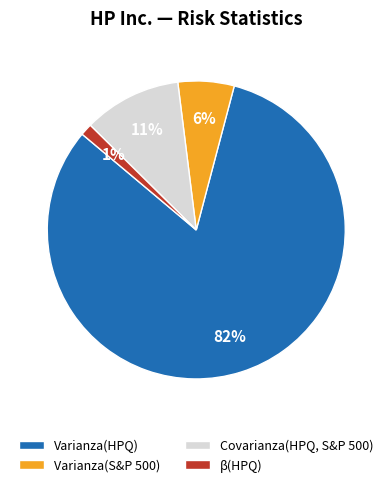

How many slices are in this pie chart?

4